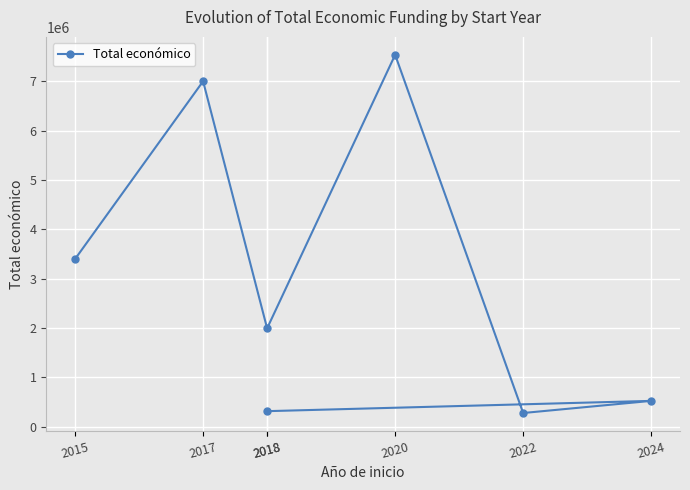

Where is the data nearest to the value 3905243?

2015